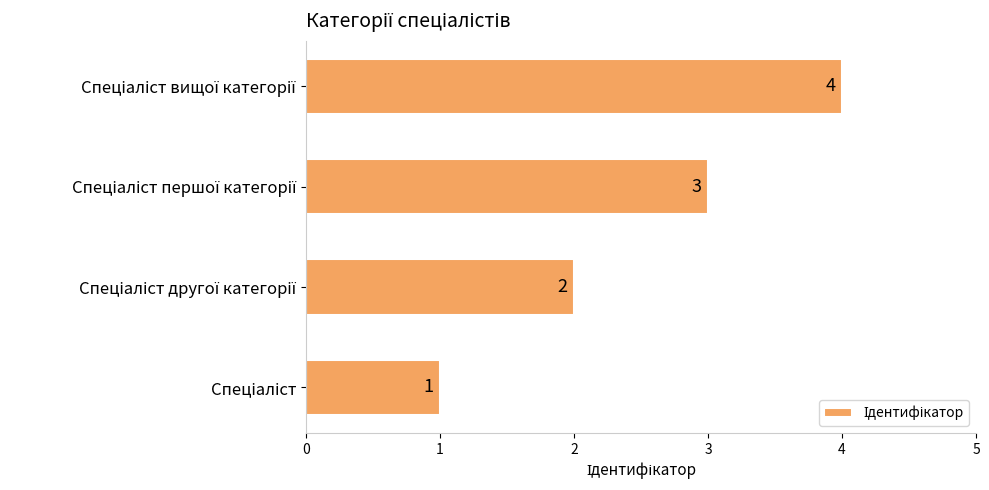

What is the greatest value displayed?

4